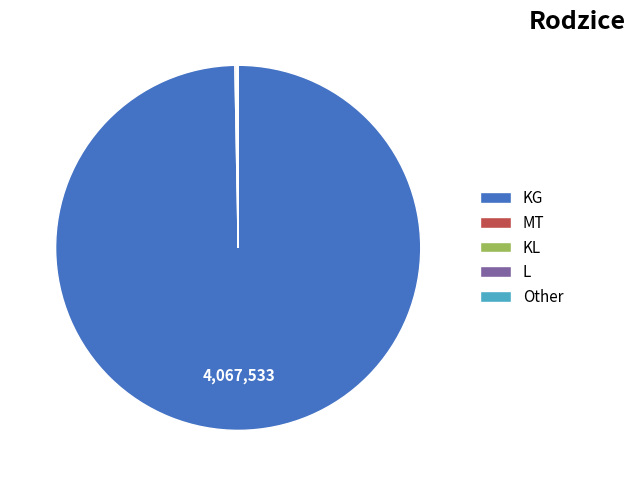

Is there a majority slice in this chart?

Yes